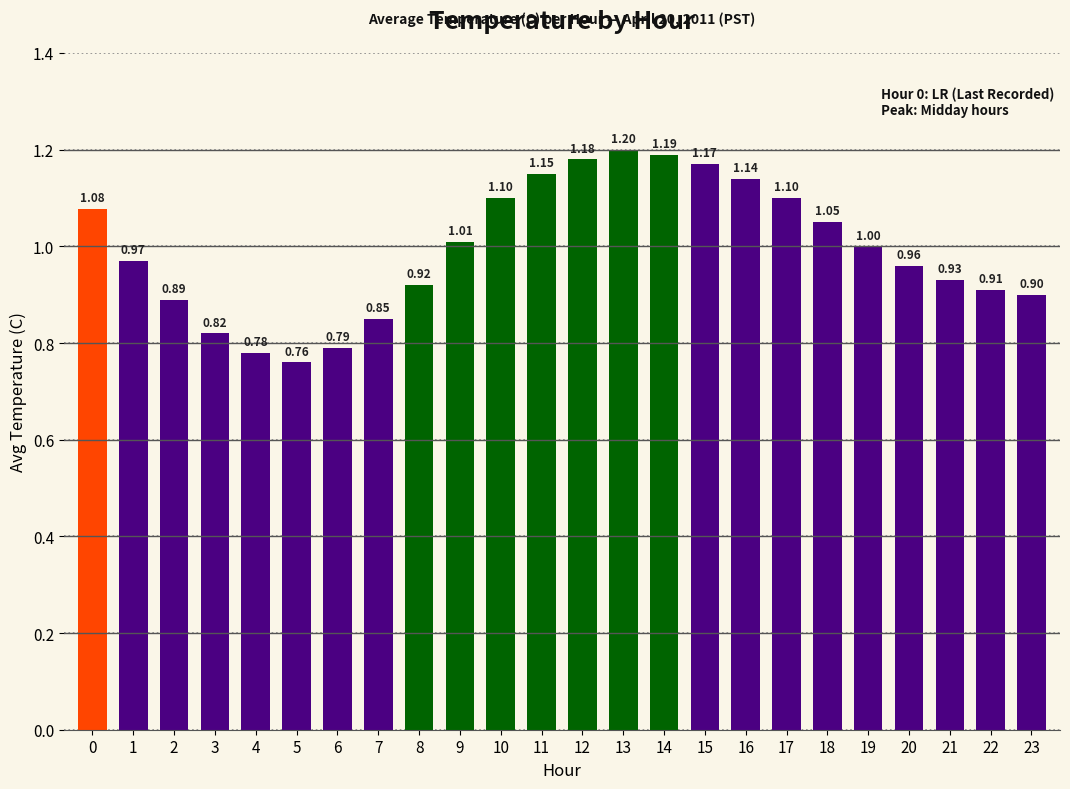

The value at 8 is 0.6. True or false?

False